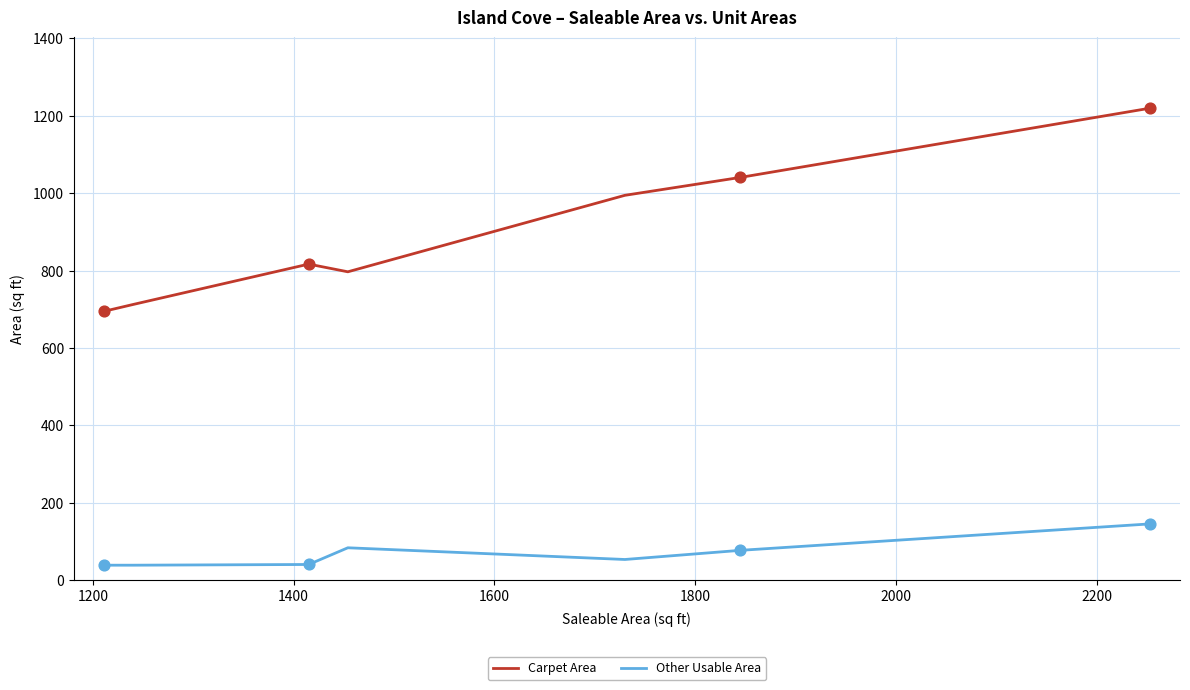

Which series contains the lowest Y value?

Other Usable Area